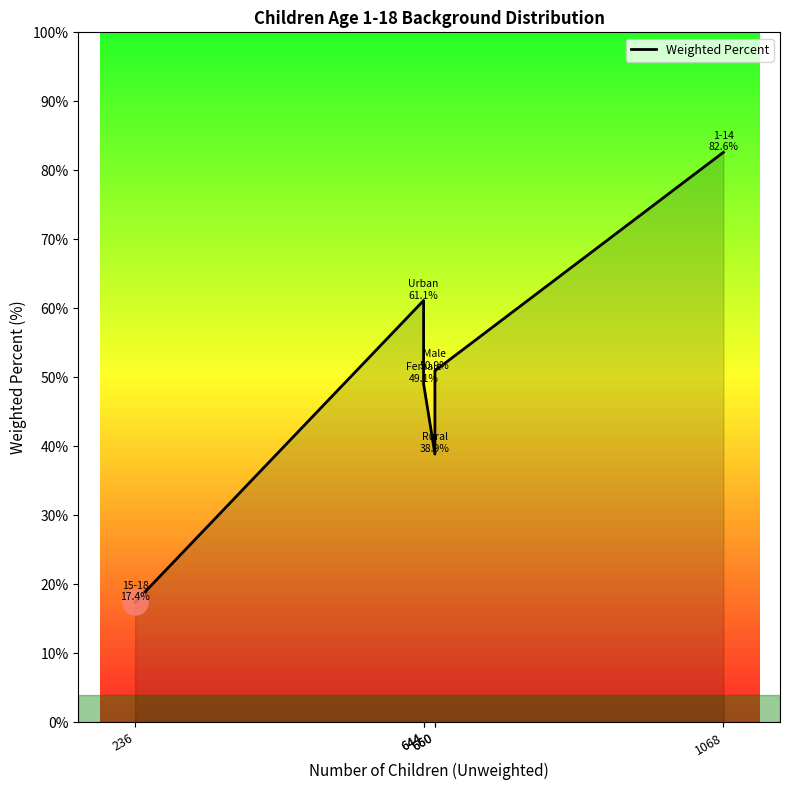

Does the chart have visible grid lines?

No